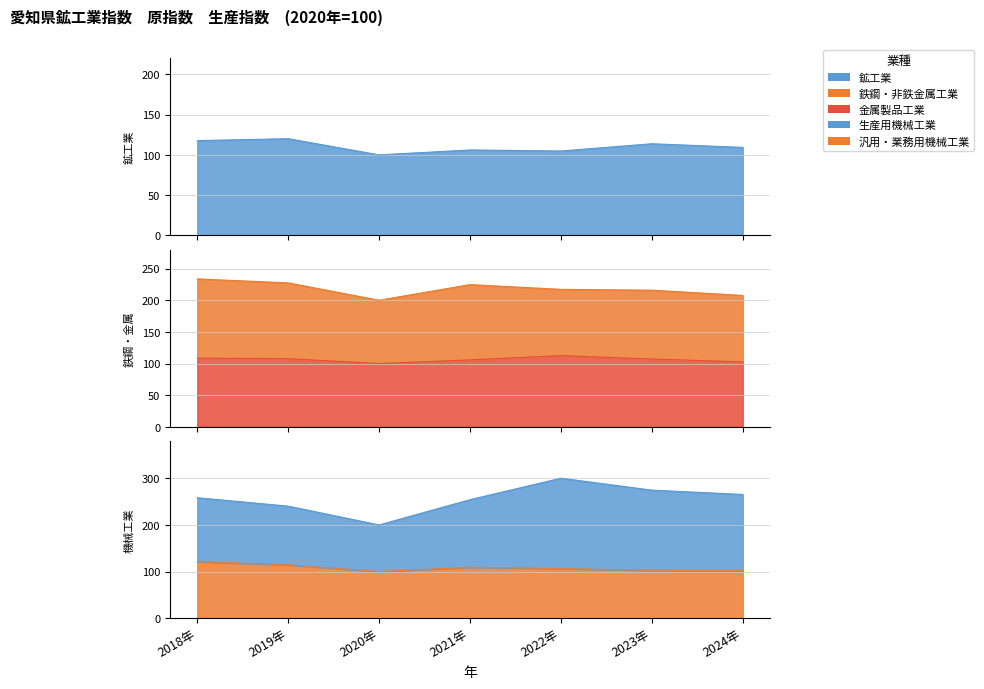

How many interior local peaks does the 汎用・業務用機械工業 series have?

1